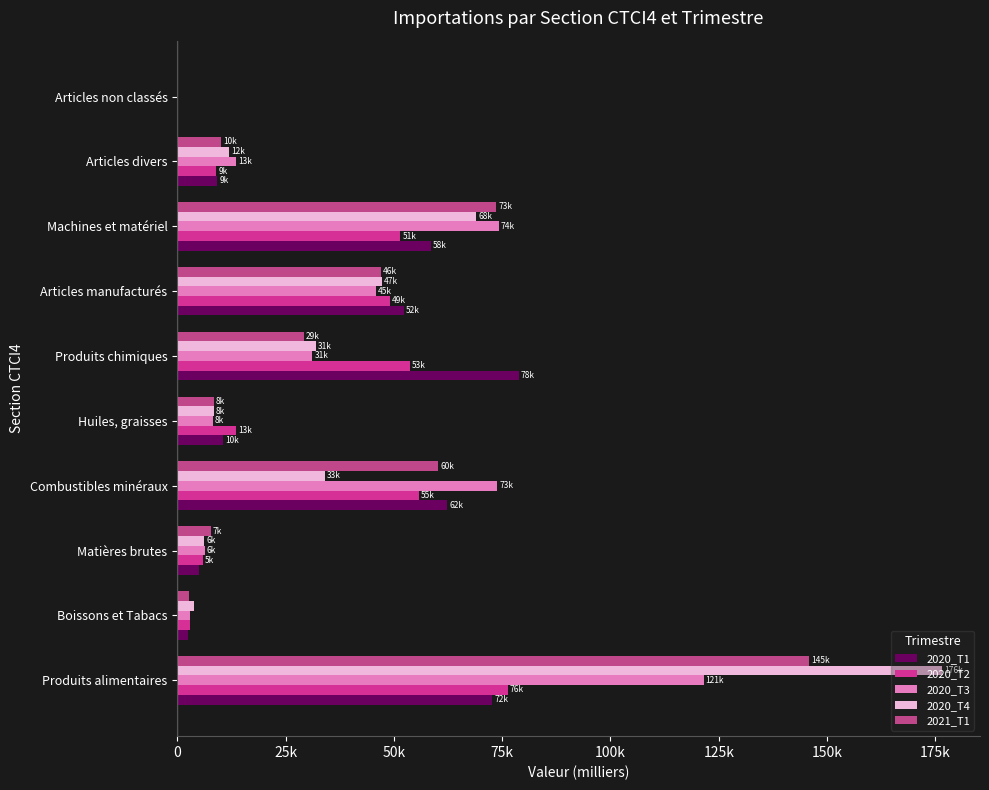

Which series has the largest total across all categories?

2020_T4